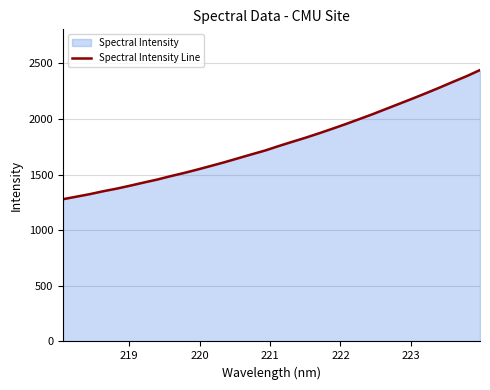

What is the greatest value displayed?

2440.6